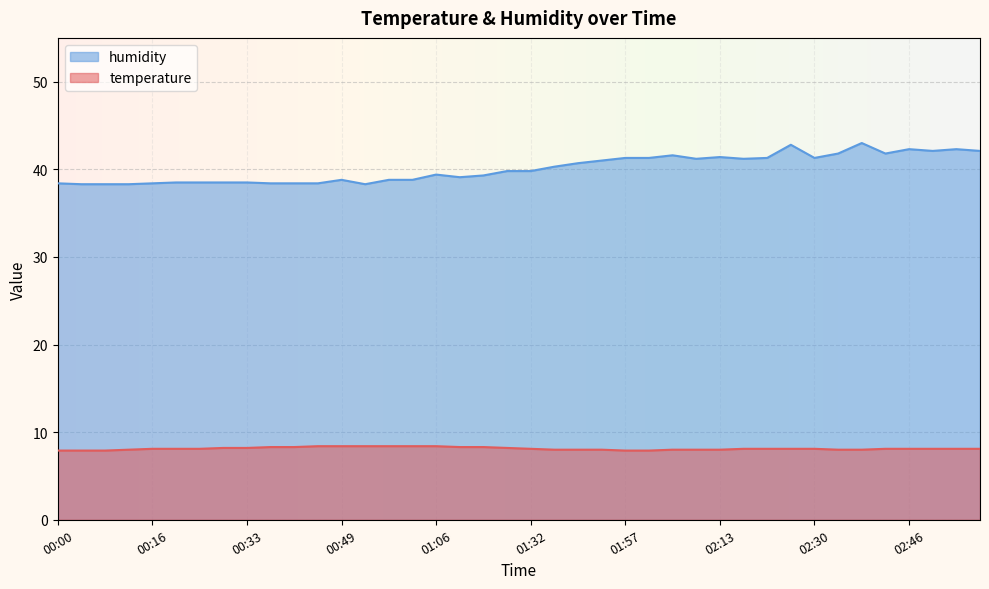

True or false: humidity has more than 1 points higher than both neighbors.

True